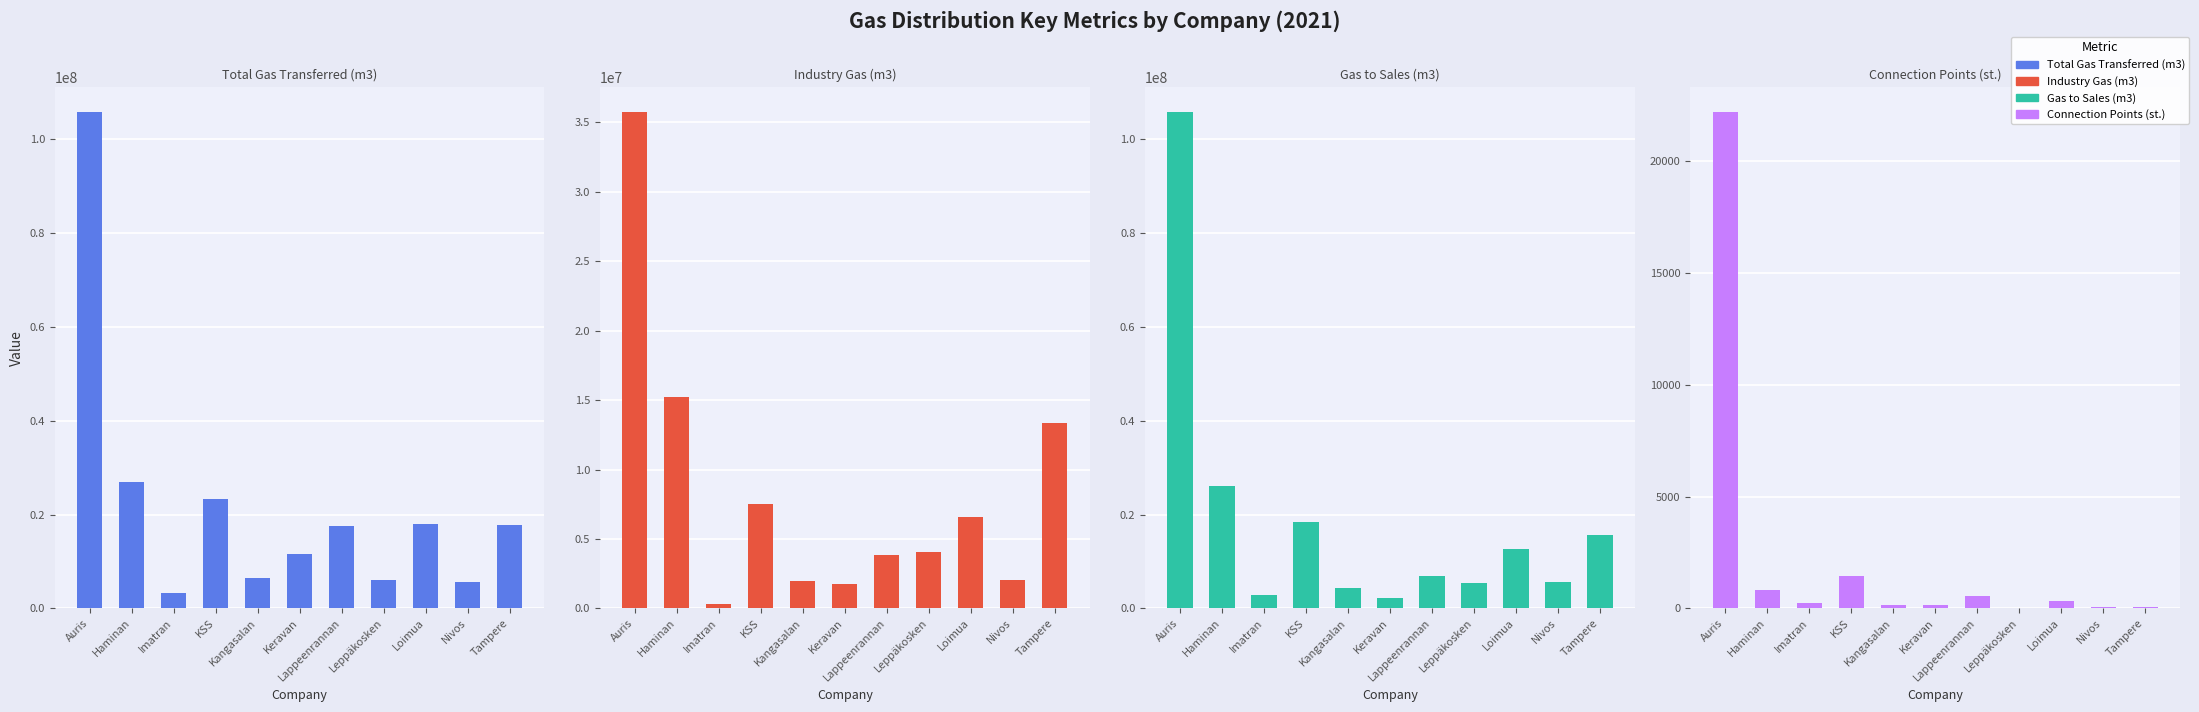

What is the minimum value shown in the chart?

38.0